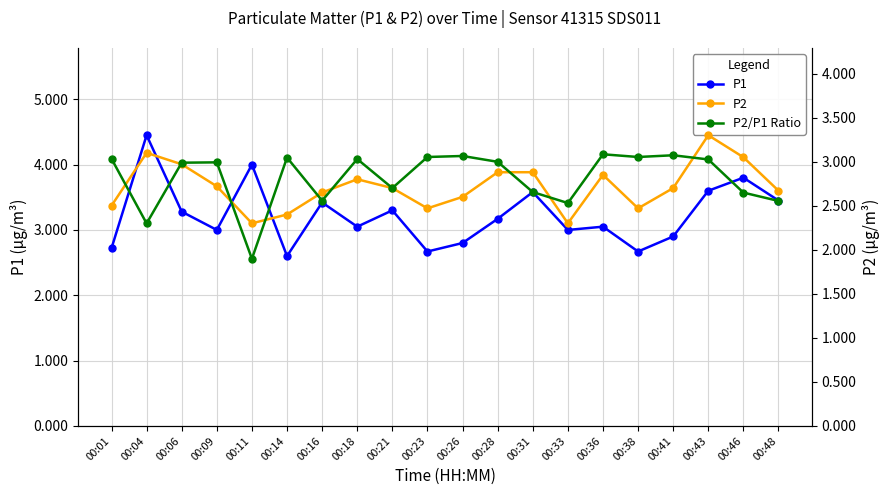

Which series has the largest total across all categories?

P1